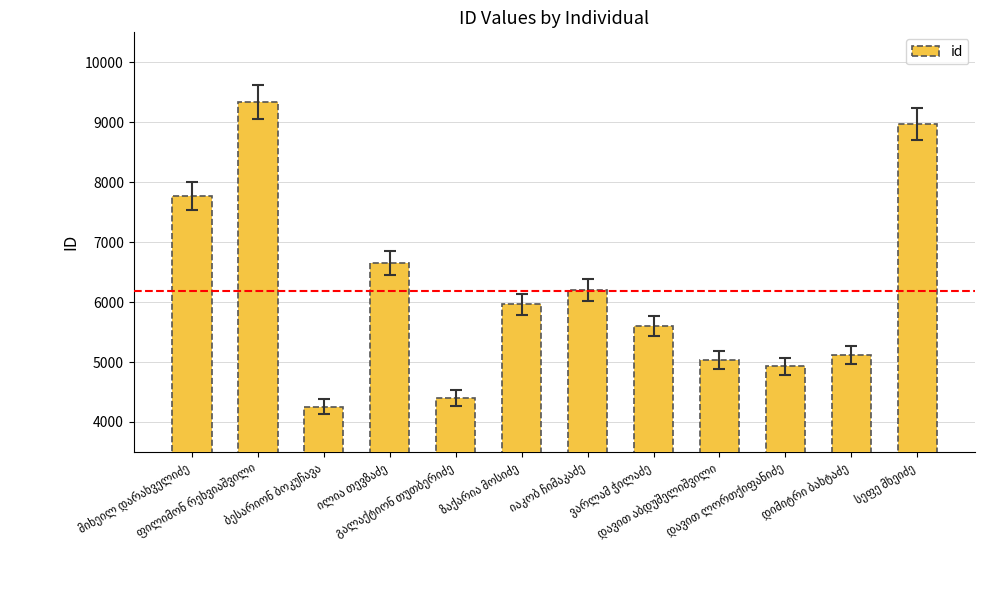

What is the maximum value shown in the chart?

9337